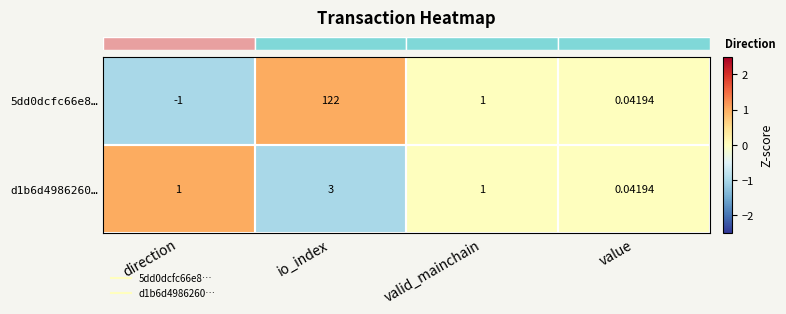

At which category is the sum across all series the highest?

io_index